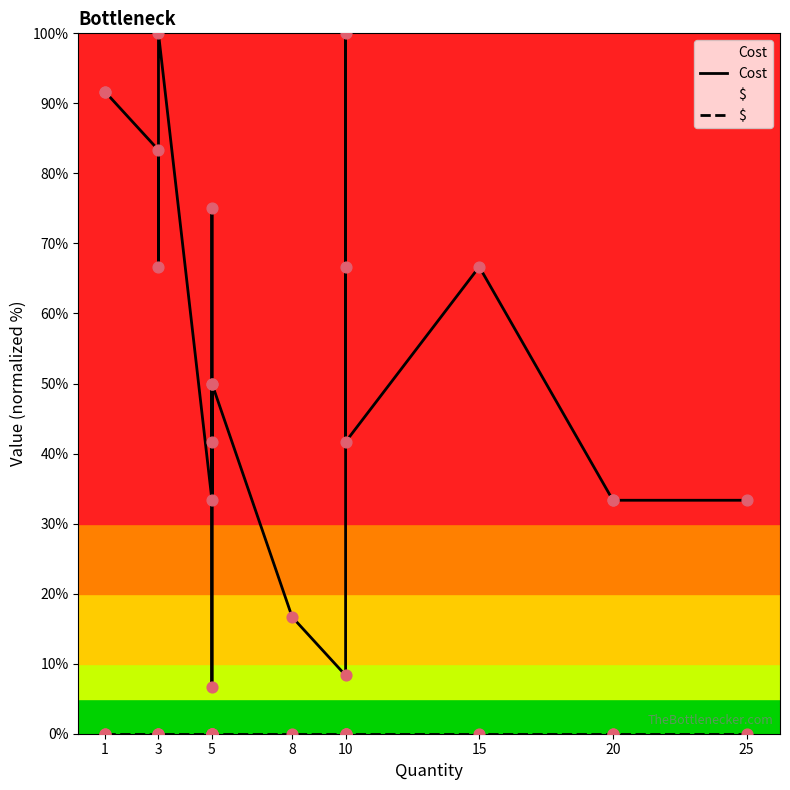

Which series reaches the maximum Y coordinate?

Cost